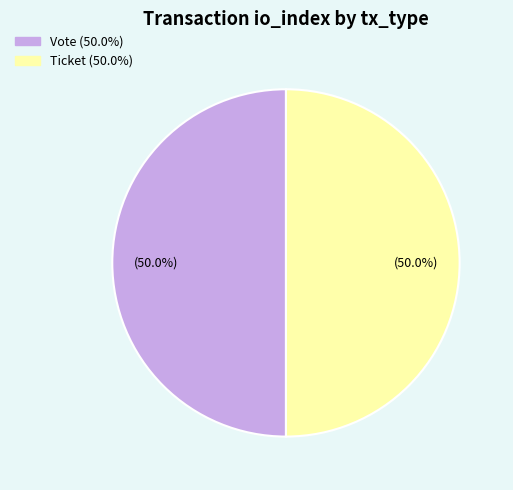

To the nearest percent, what percentage of the pie is Vote?

50%